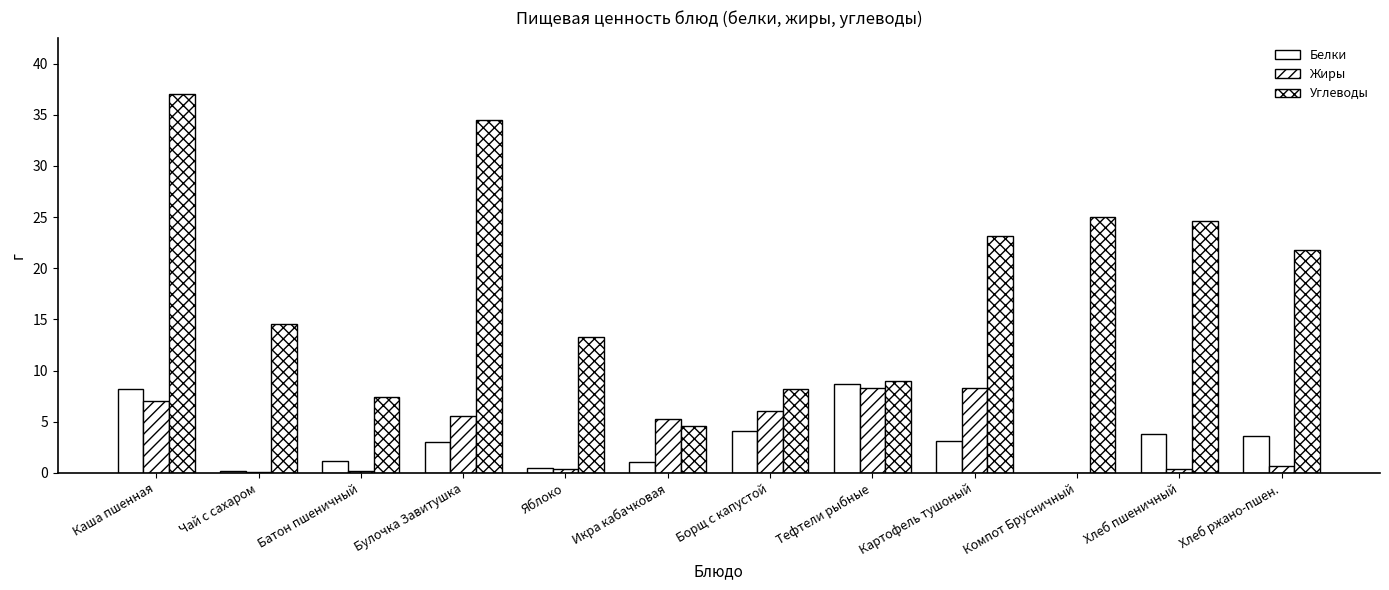

Reading right to left, list all the values displayed in this chart.

Белки: Хлеб ржано-пшен.=3.6	Хлеб пшеничный=3.8	Компот Брусничный=0.0	Картофель тушоный=3.1	Тефтели рыбные=8.7	Борщ с капустой=4.1	Икра кабачковая=1.1	Яблоко=0.5	Булочка Завитушка=3.0	Батон пшеничный=1.2	Чай с сахаром=0.2	Каша пшенная=8.2
Жиры: Хлеб ржано-пшен.=0.7	Хлеб пшеничный=0.4	Компот Брусничный=0.0	Картофель тушоный=8.3	Тефтели рыбные=8.3	Борщ с капустой=6.0	Икра кабачковая=5.3	Яблоко=0.4	Булочка Завитушка=5.6	Батон пшеничный=0.2	Чай с сахаром=0.1	Каша пшенная=7.0
Углеводы: Хлеб ржано-пшен.=21.8	Хлеб пшеничный=24.6	Компот Брусничный=25.0	Картофель тушоный=23.2	Тефтели рыбные=9.0	Борщ с капустой=8.2	Икра кабачковая=4.6	Яблоко=13.3	Булочка Завитушка=34.5	Батон пшеничный=7.4	Чай с сахаром=14.6	Каша пшенная=37.0